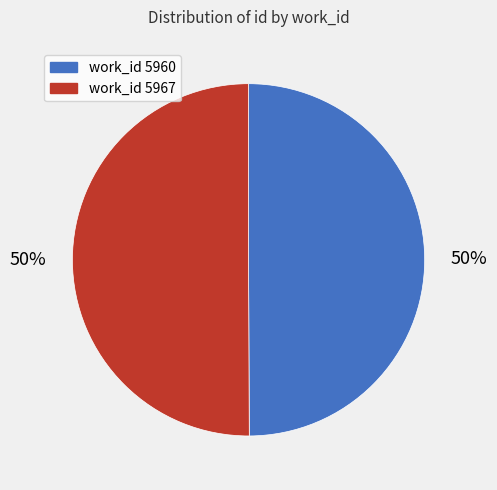

How many slices are in this pie chart?

2